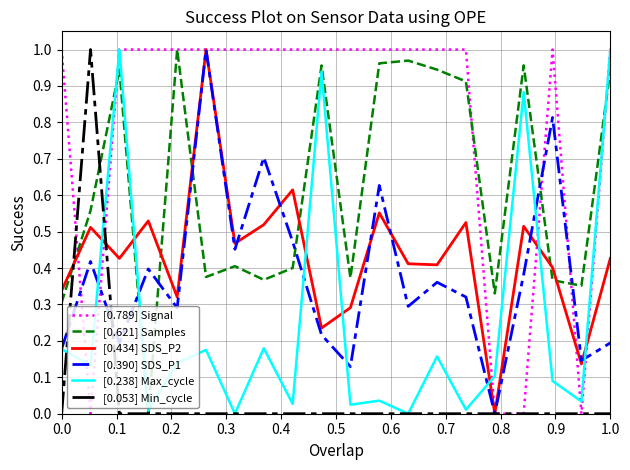

Which series has the largest total across all categories?

[0.789] Signal